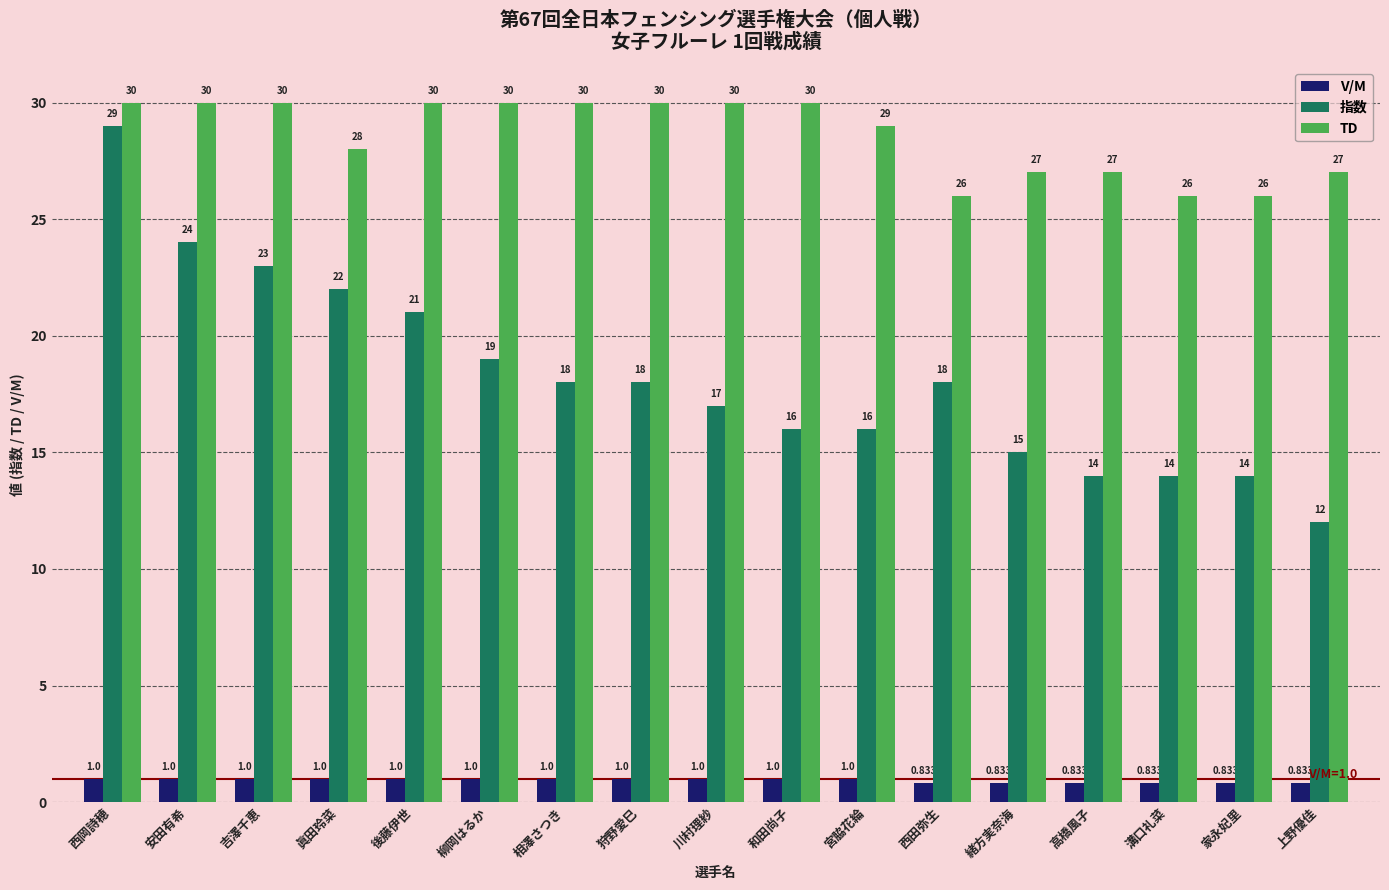

At which category is the sum across all series the highest?

西岡詩穂